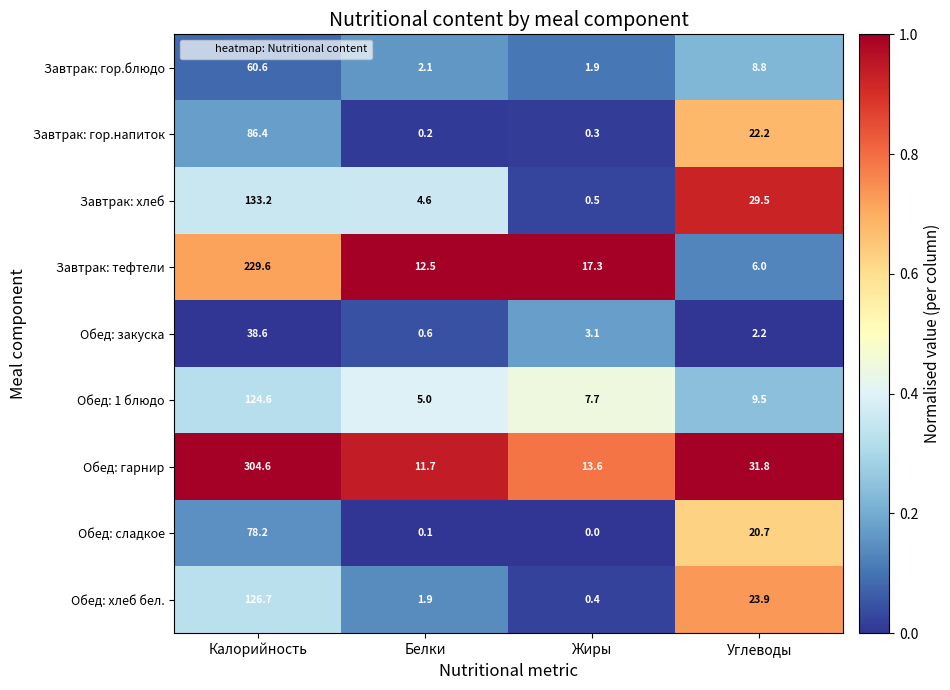

The value of Обед: закуска at Калорийность is 17.0. True or false?

False